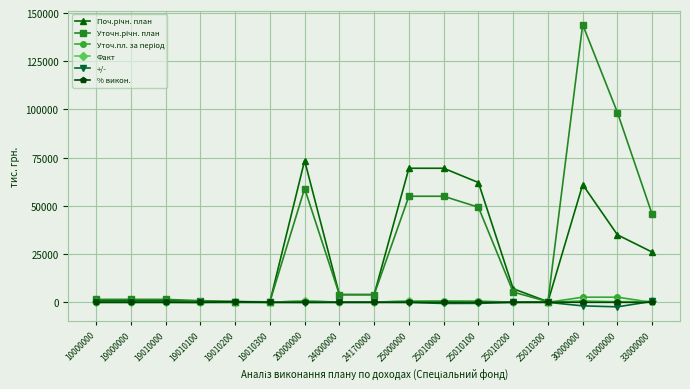

Which category has the highest value across all series?

30000000